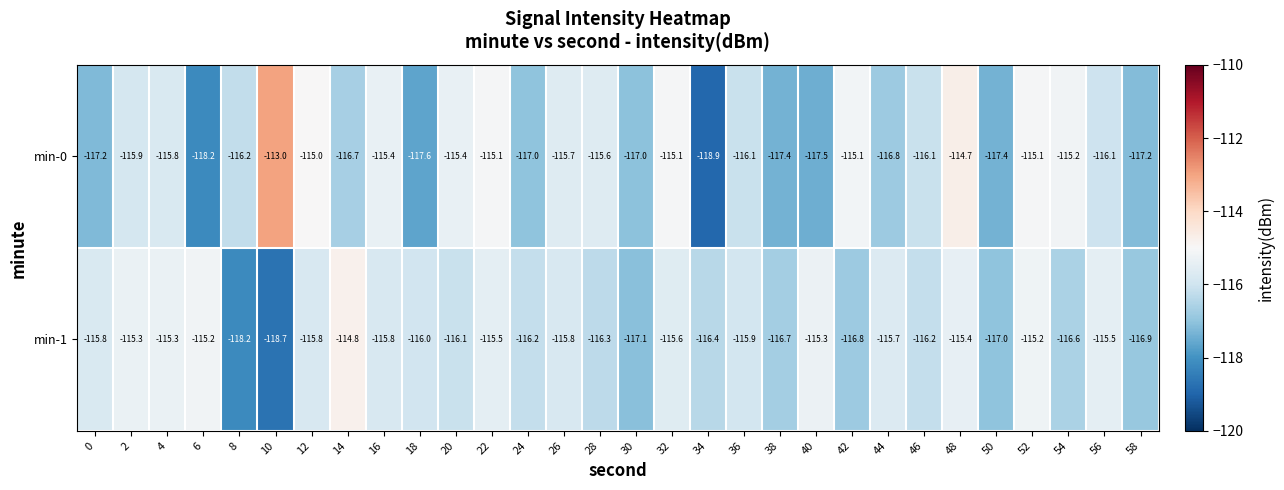

Which label corresponds to the largest value in the chart?

10